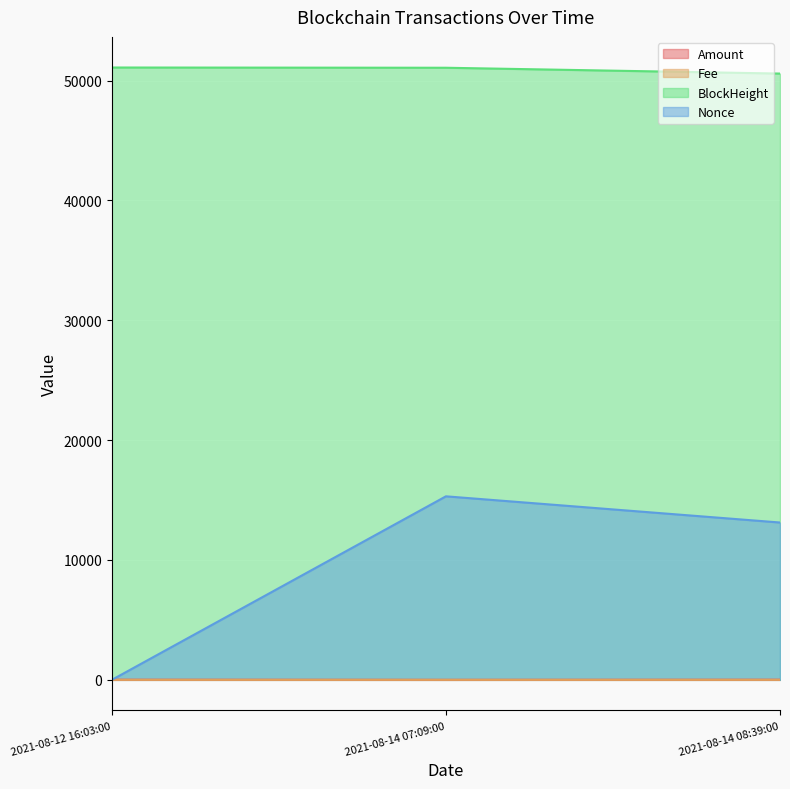

Between 2021-08-14 07:09:00 and 2021-08-12 16:03:00, which is larger?

2021-08-12 16:03:00